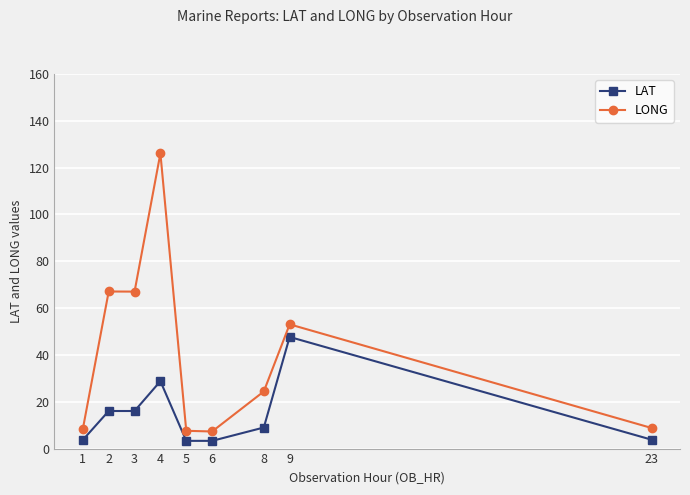

How many data points in LONG are above 24?

5